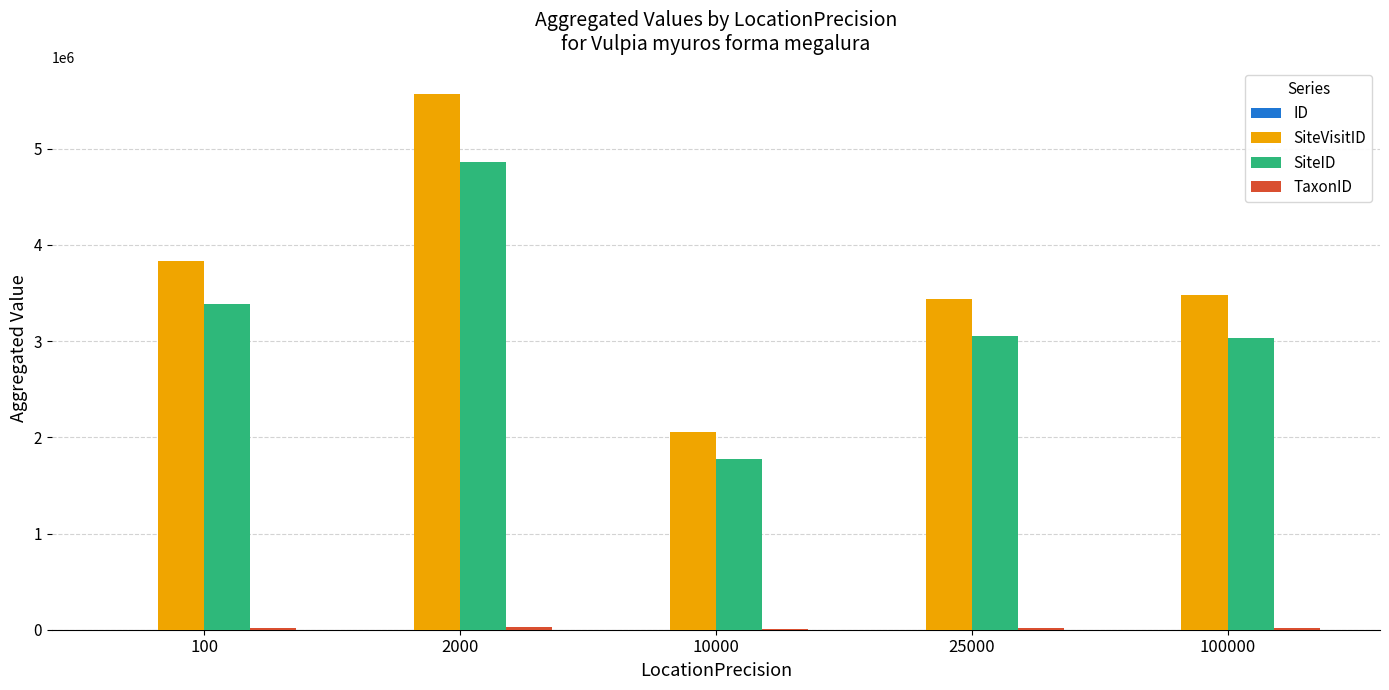

What is the maximum value shown in the chart?

5572436